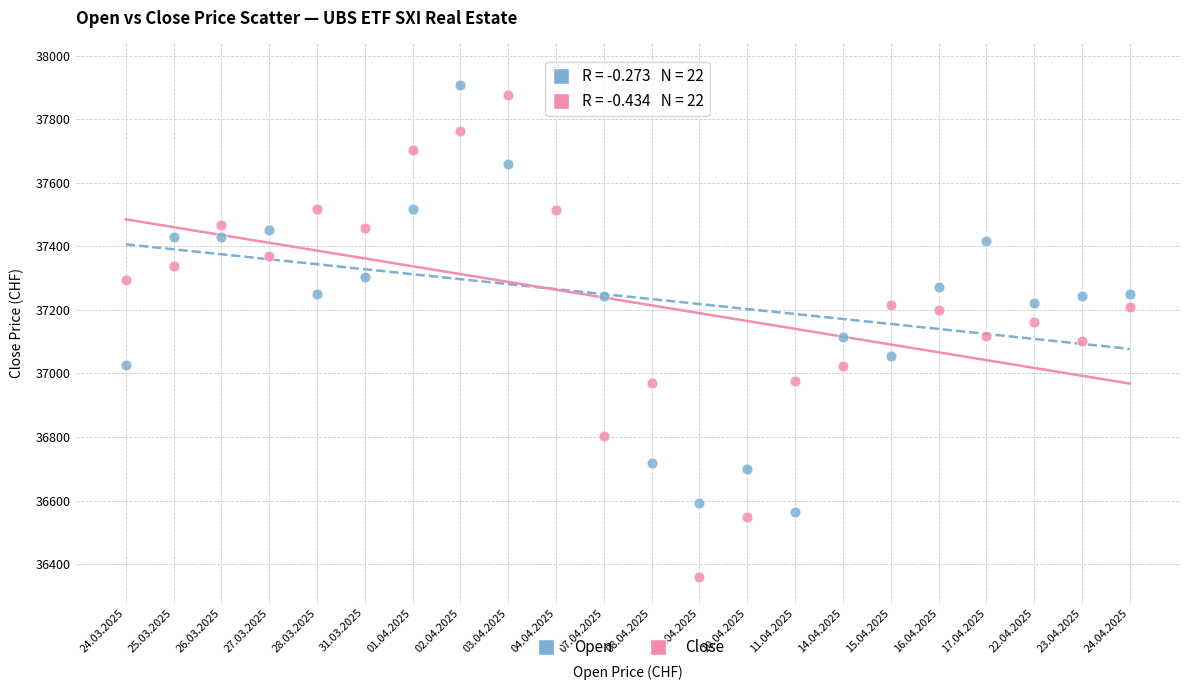

Across all data points, what is the range of Y values (max minus min)?

1599